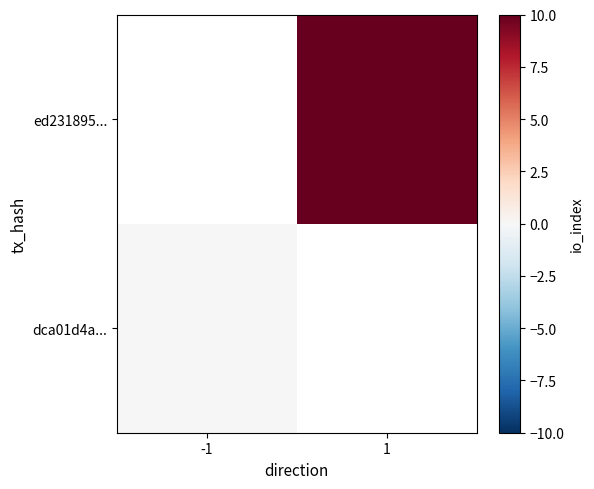

Rank the categories by dca01d4a... value from lowest to highest.

-1, 1